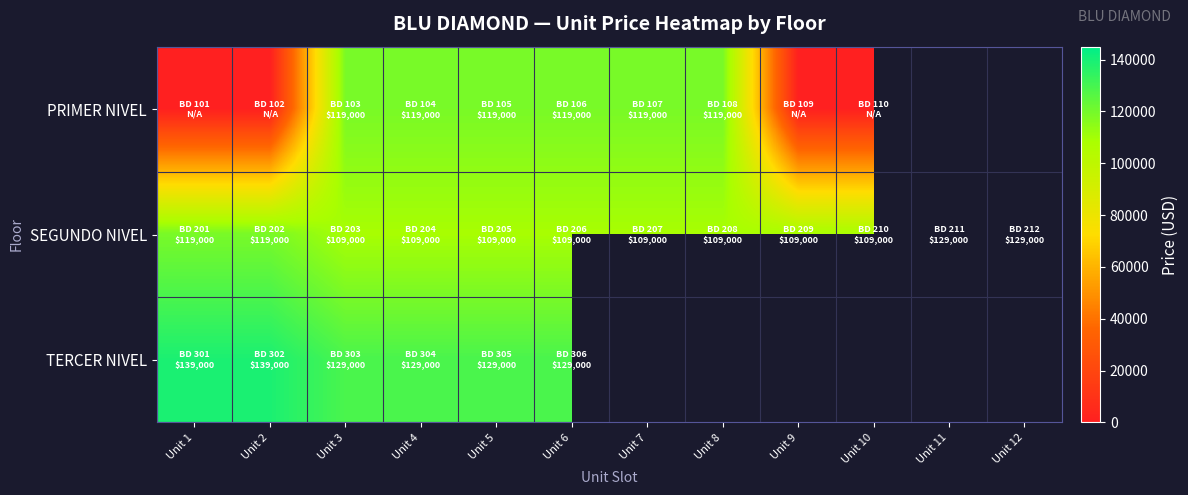

What is the sum of all SEGUNDO NIVEL values?

1368000.0